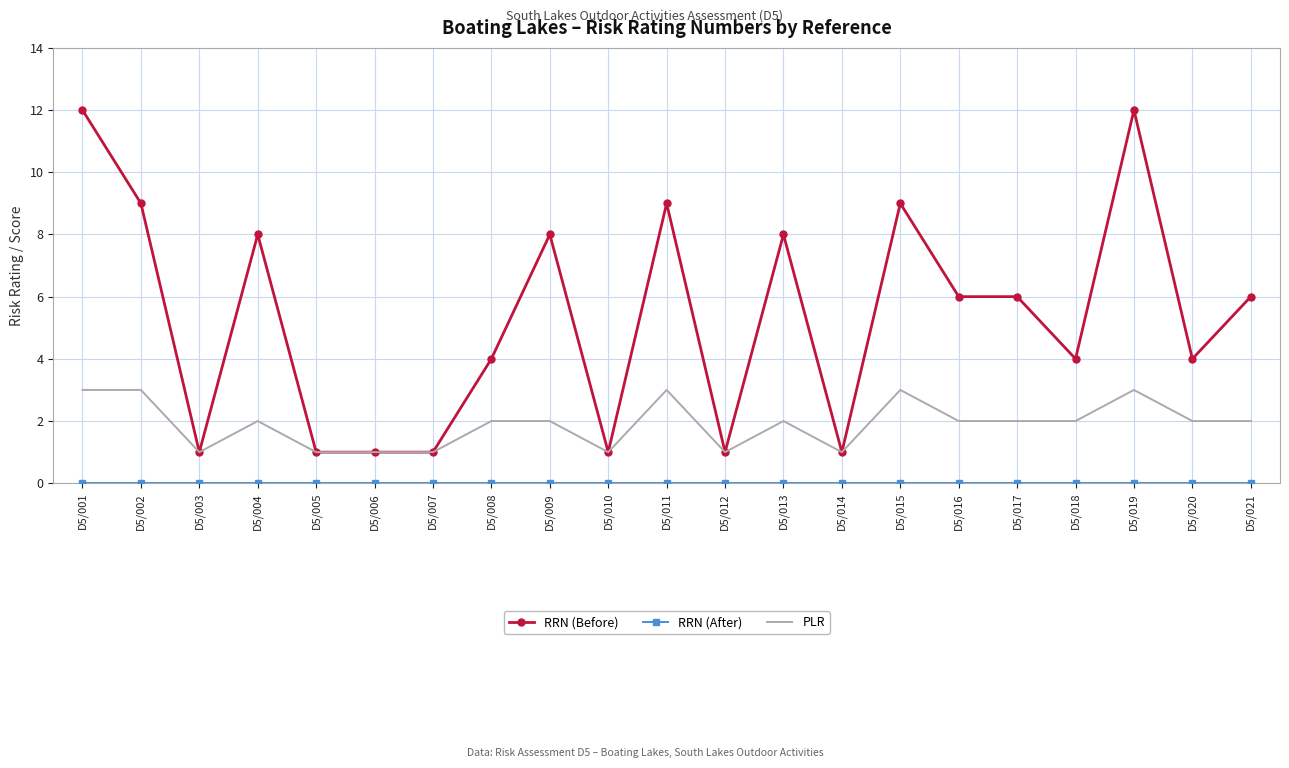

The value of RRN (Before) at D5/009 is 14. True or false?

False